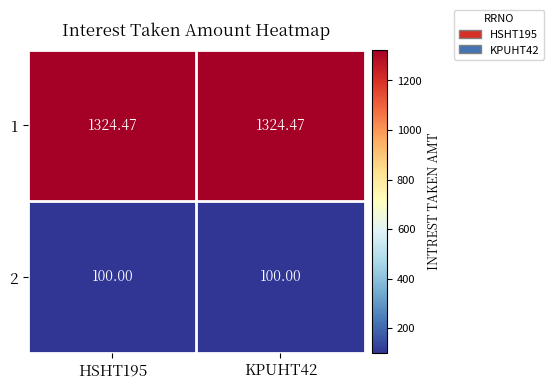

What is the maximum value shown in the chart?

1324.5